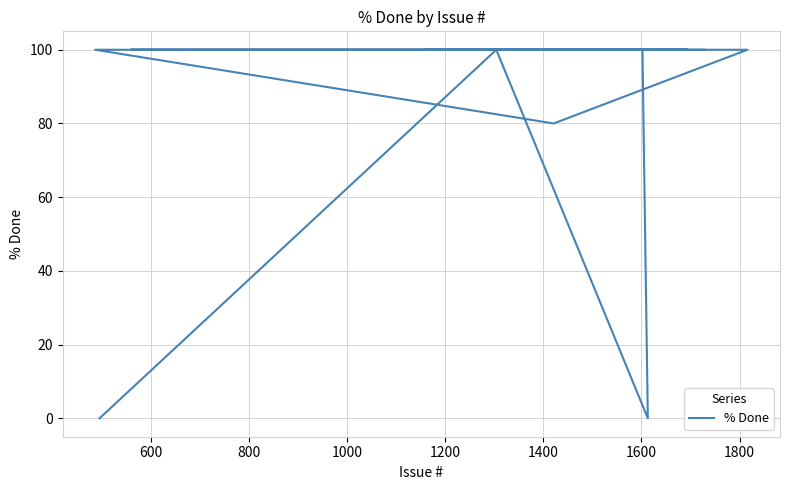

How many lines are shown in the chart?

1